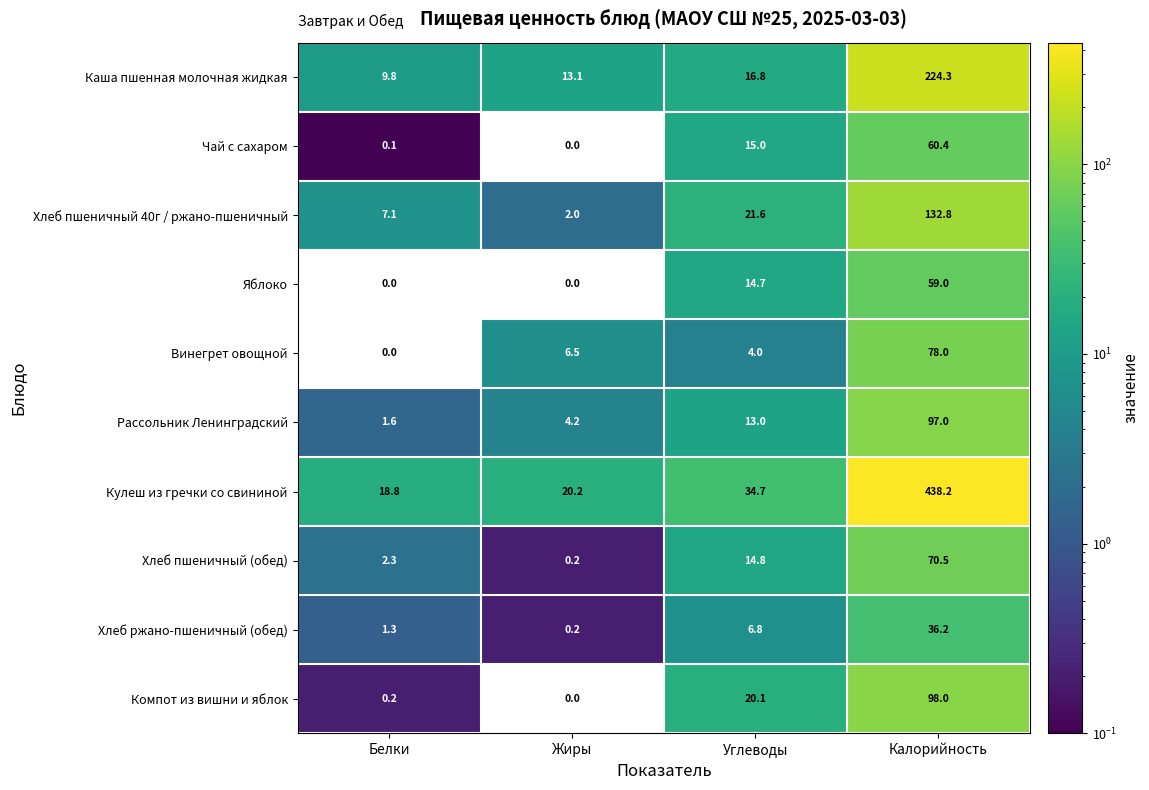

List the series in order of their peak value, lowest first.

Хлеб ржано-пшеничный (обед), Яблоко, Чай с сахаром, Хлеб пшеничный (обед), Винегрет овощной, Рассольник Ленинградский, Компот из вишни и яблок, Хлеб пшеничный 40г / ржано-пшеничный, Каша пшенная молочная жидкая, Кулеш из гречки со свининой